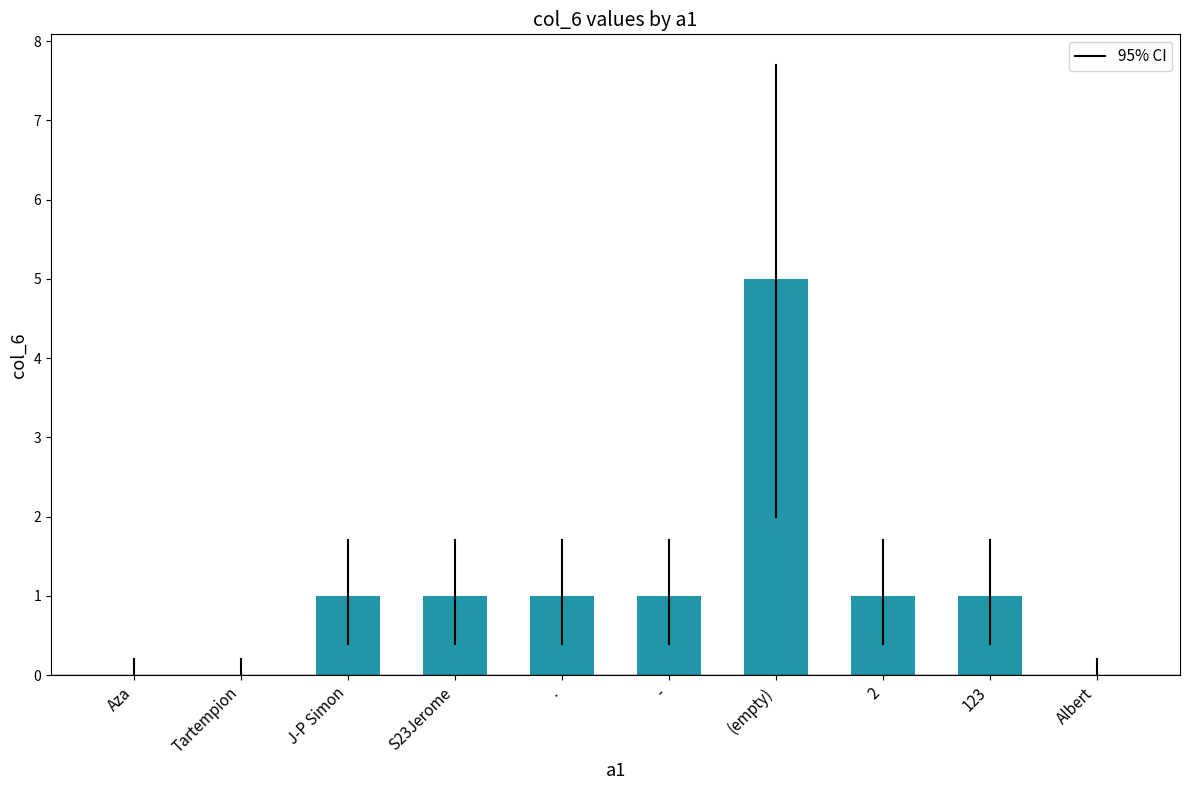

True or false: the data shows 2 at 2.

False